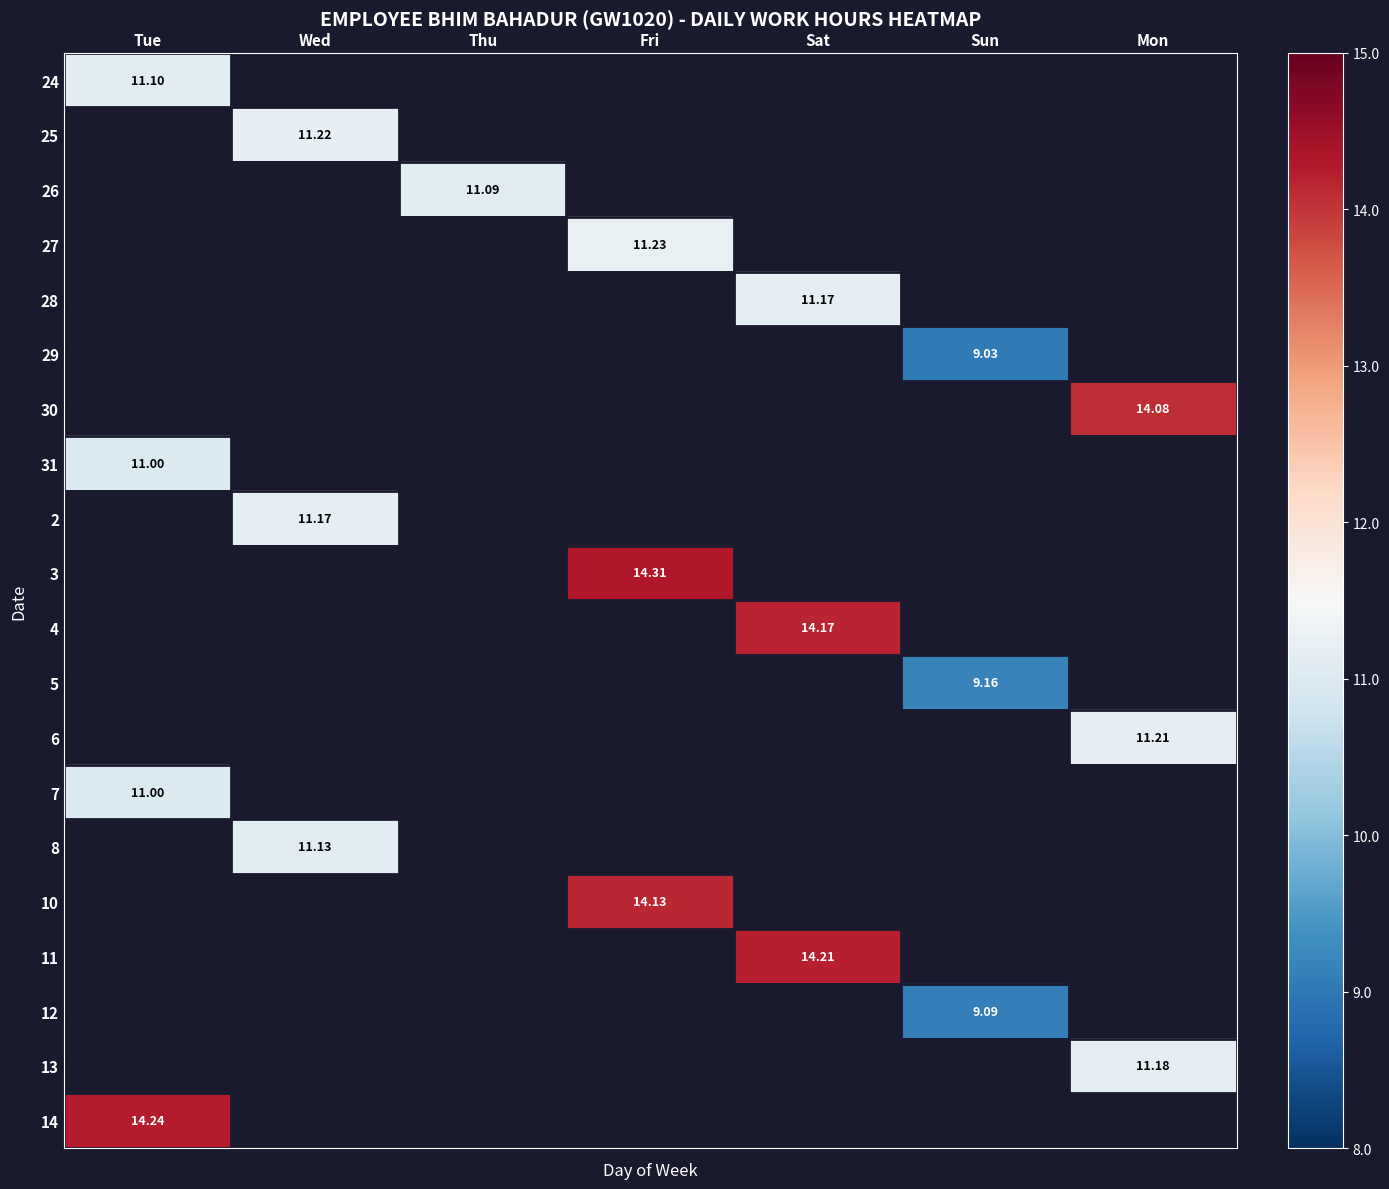

What is the smallest value displayed?

9.0